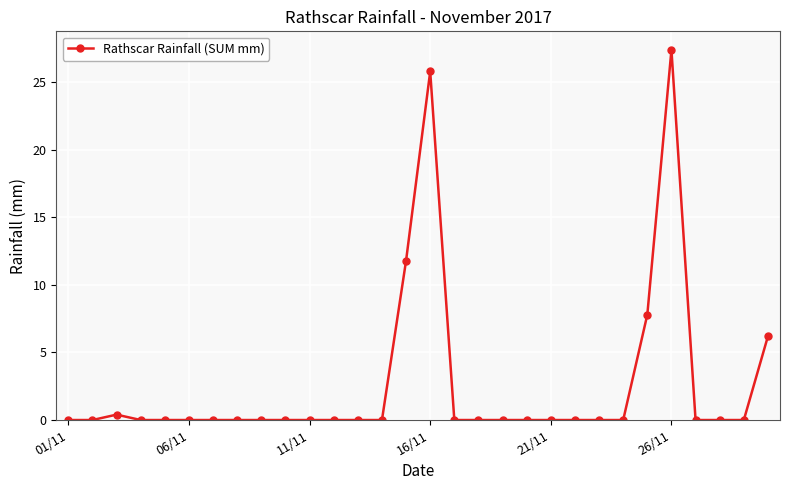

Reading right to left, what are all the values shown in this chart?

6.2	0.0	0.0	0.0	27.4	7.8	0.0	0.0	0.0	0.0	0.0	0.0	0.0	0.0	25.8	11.8	0.0	0.0	0.0	0.0	0.0	0.0	0.0	0.0	0.0	0.0	0.0	0.4	0.0	0.0